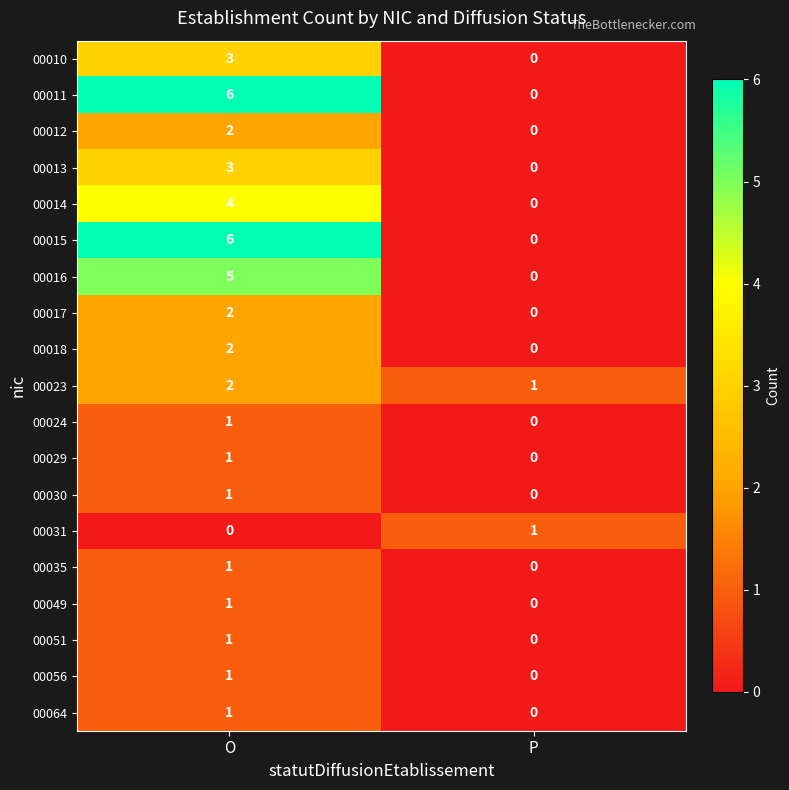

Which category has the highest value across all series?

O